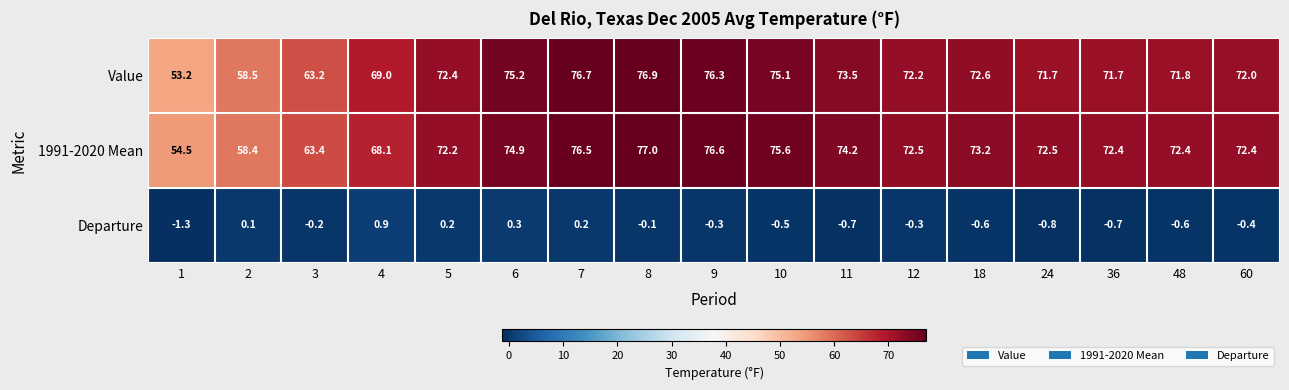

Rank the series at 10 from highest to lowest value.

1991-2020 Mean, Value, Departure